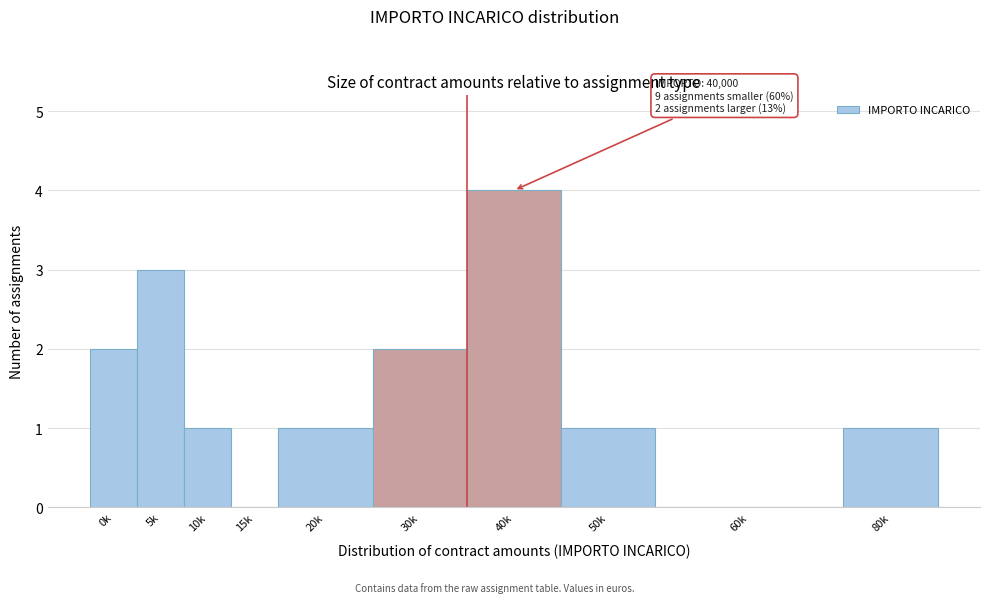

Reading right to left, list all the values displayed in this chart.

80k=1	60k=0	50k=1	40k=4	30k=2	20k=1	15k=0	10k=1	5k=3	0k=2